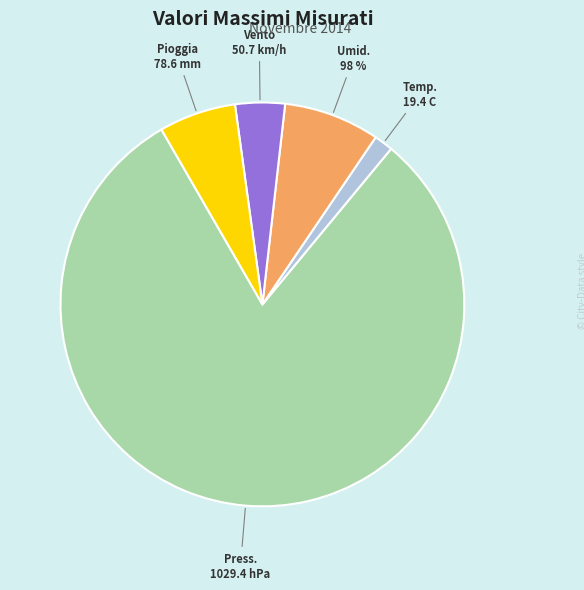

How many segments does this pie chart have?

5